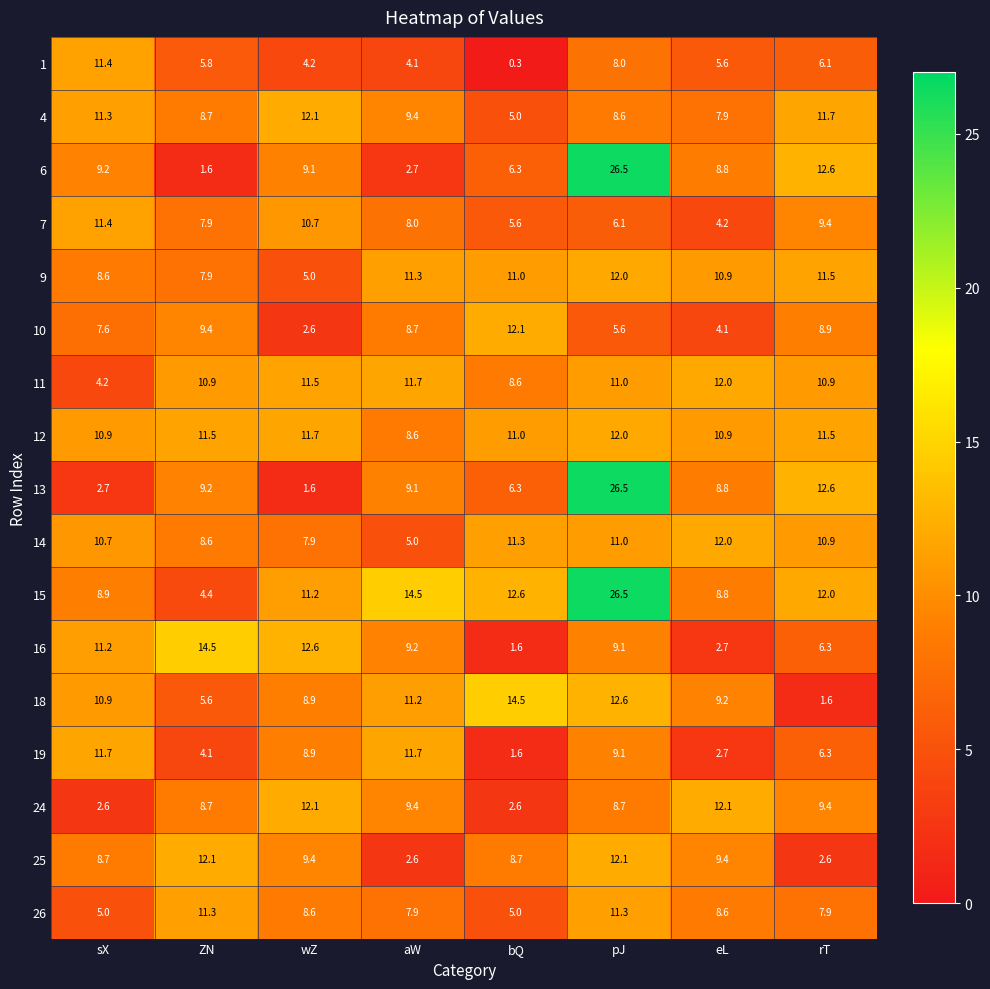

Between pJ and rT, which series saw the biggest shift?

15